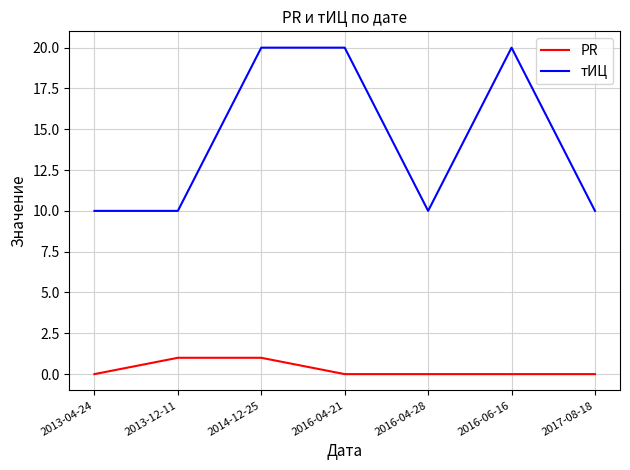

Is the value of PR at 2016-04-28 greater than the value of тИЦ at 2017-08-18?

No